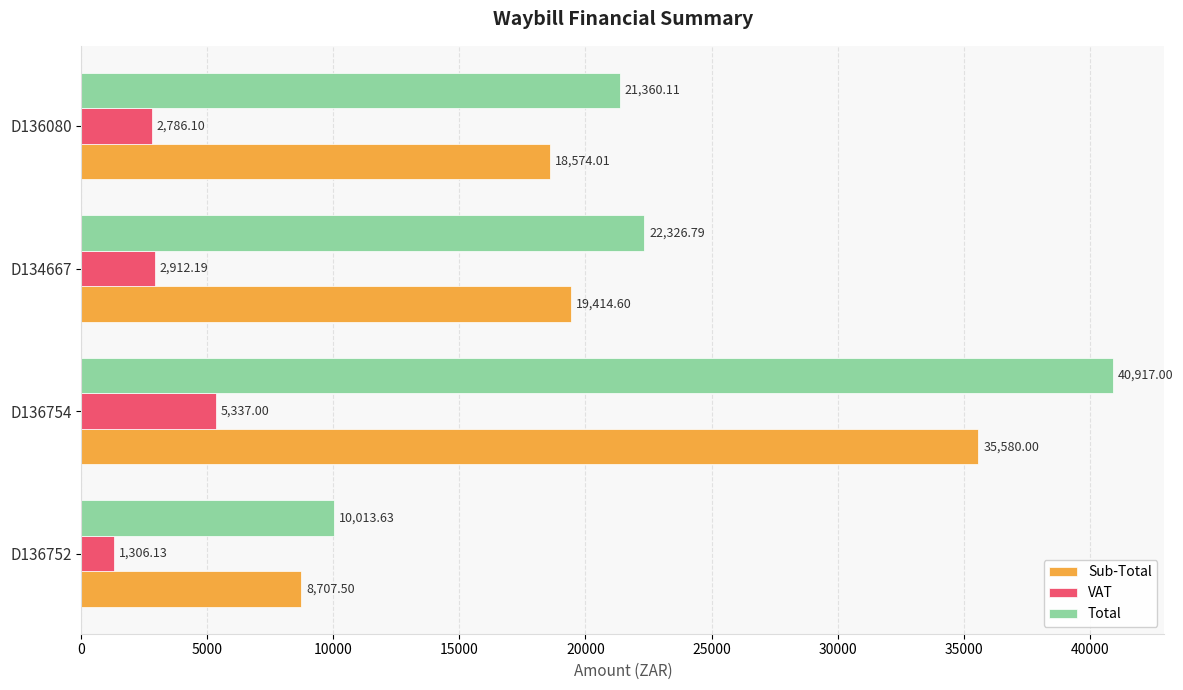

Where is VAT nearest to the value 3321?

D134667